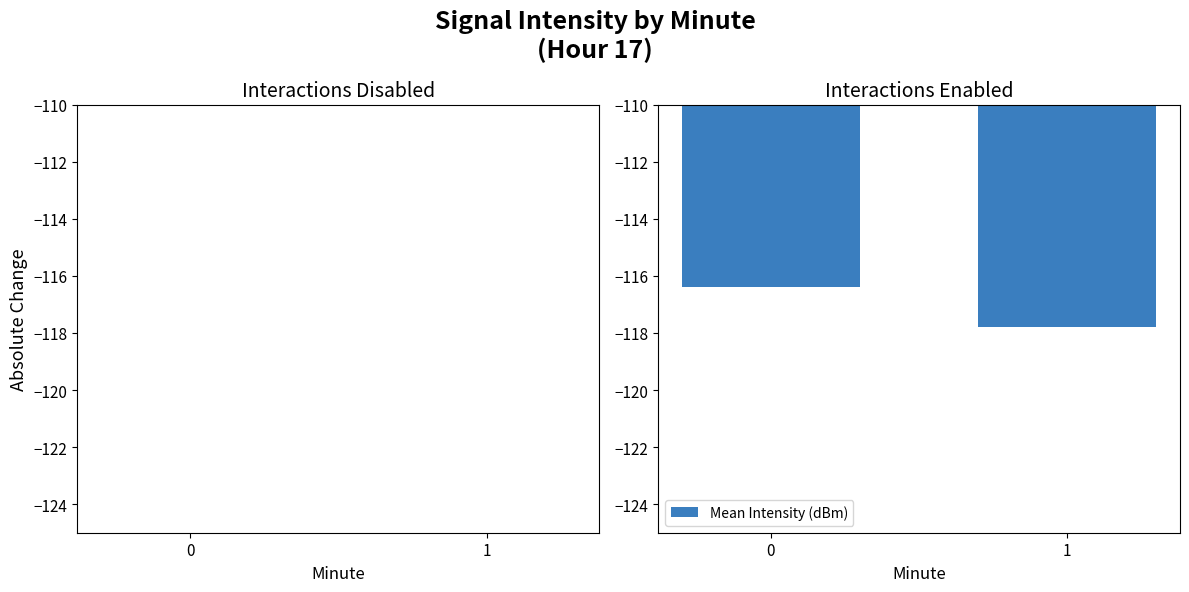

List the labels in order of value, smallest first.

1, 0